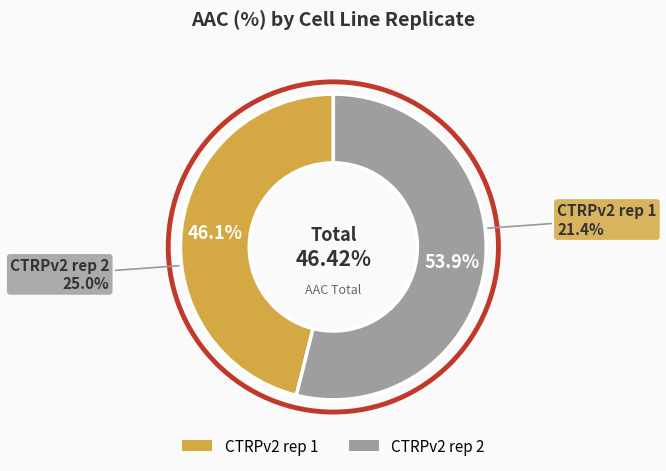

True or false: CTRPv2 rep 1 accounts for 37% of the total.

False